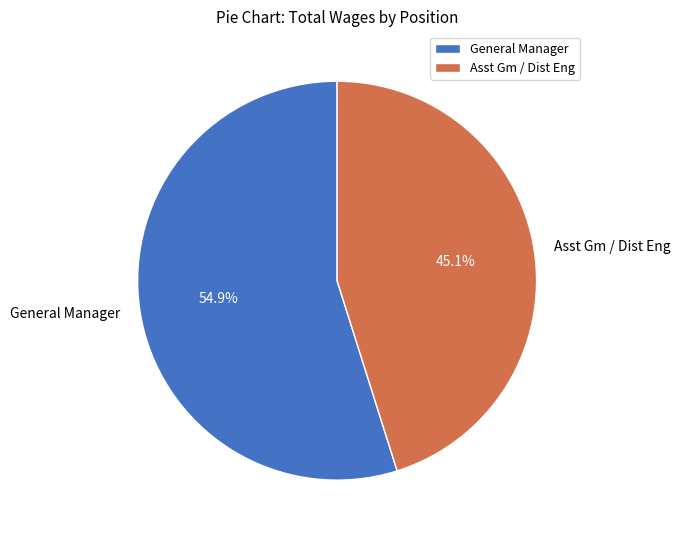

What percentage is the Asst Gm / Dist Eng slice, to the nearest percent?

45%